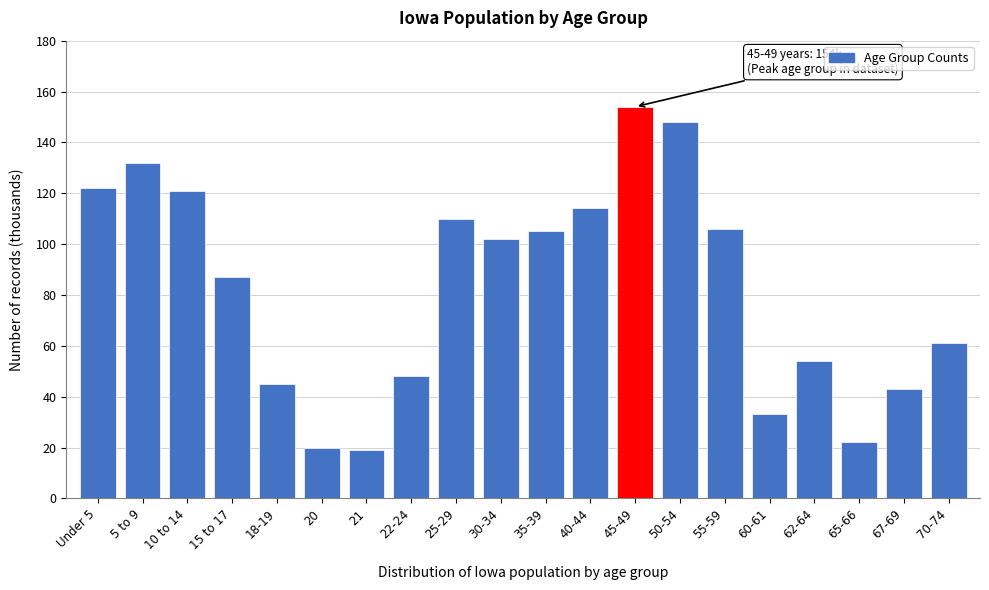

Reading left to right, list all the values displayed in this chart.

Under 5=122	5 to 9=132	10 to 14=121	15 to 17=87	18-19=45	20=20	21=19	22-24=48	25-29=110	30-34=102	35-39=105	40-44=114	45-49=154	50-54=148	55-59=106	60-61=33	62-64=54	65-66=22	67-69=43	70-74=61